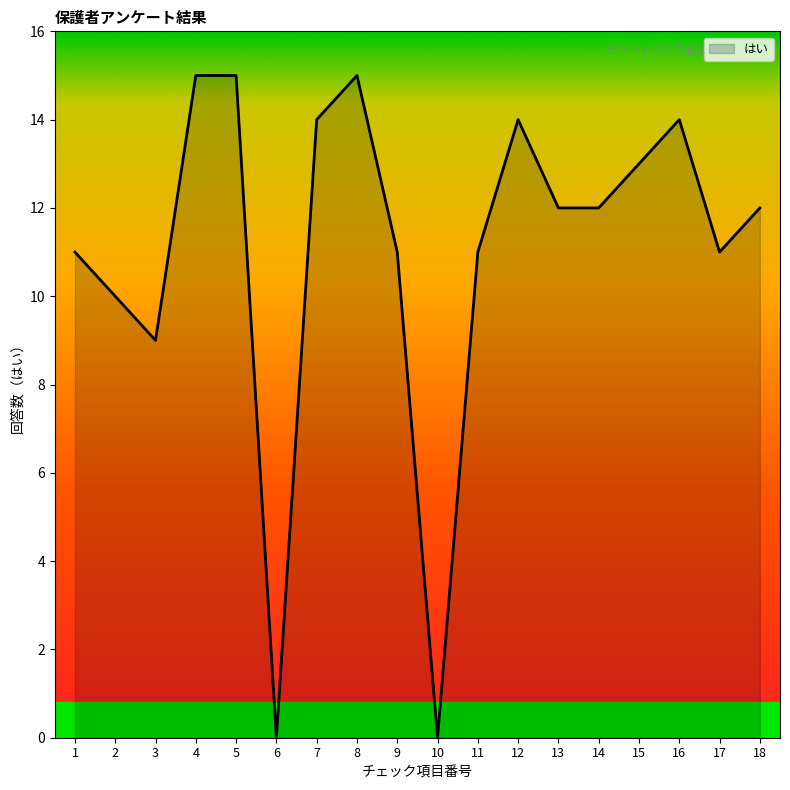

What is the greatest value displayed?

15